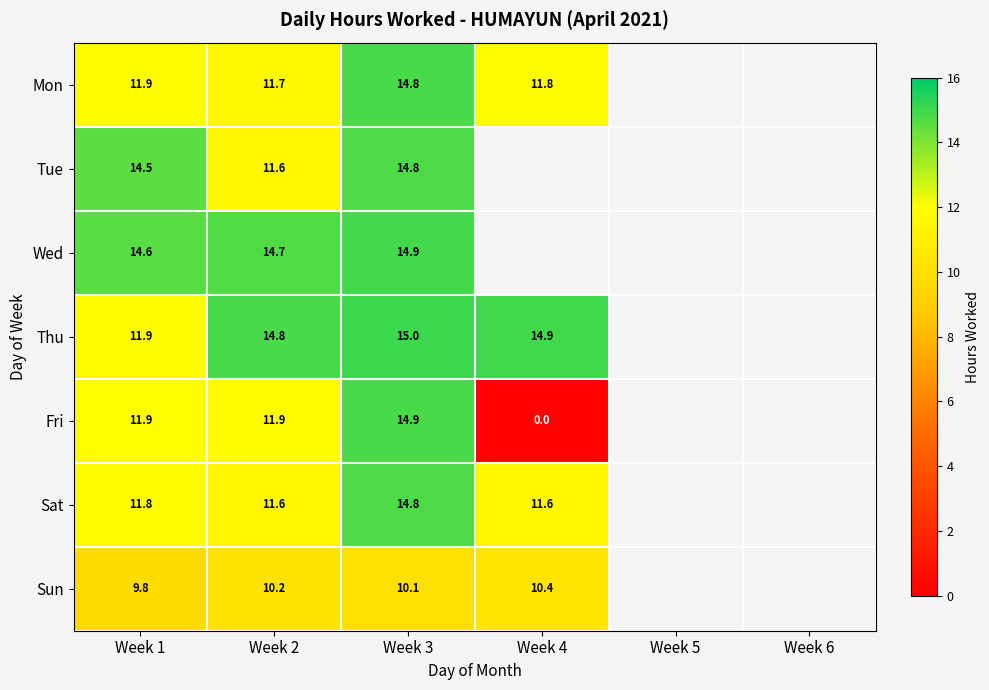

Is the value of Fri at Week 4 greater than the value of Sun at Week 3?

No